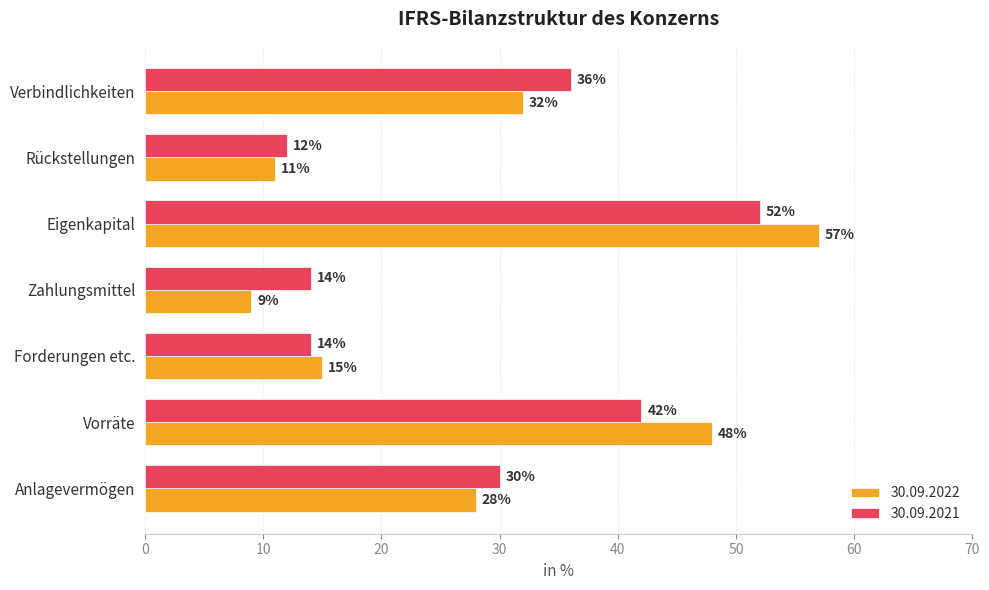

Which series has the largest range (max minus min)?

30.09.2022